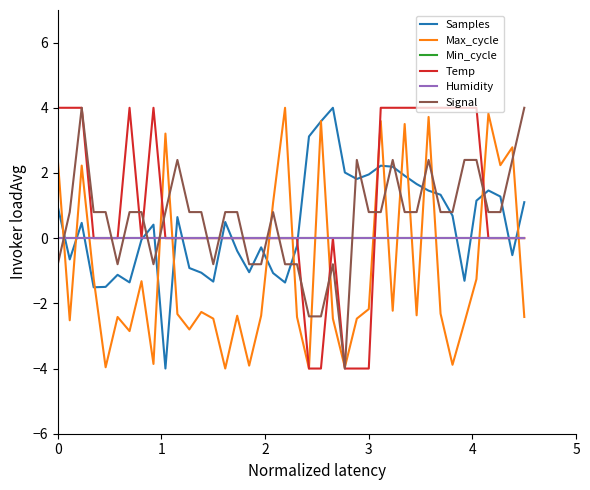

What is the value of the Temp point at the 3rd from the left?

4.0